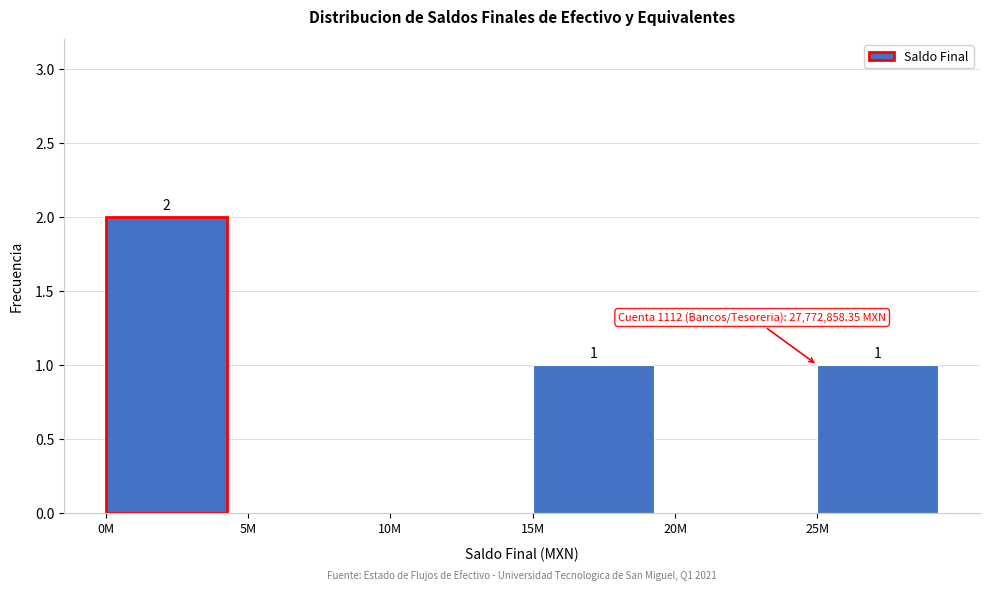

Reading left to right, extract all data points from this chart.

0M=2	5M=0	10M=0	15M=1	20M=0	25M=1